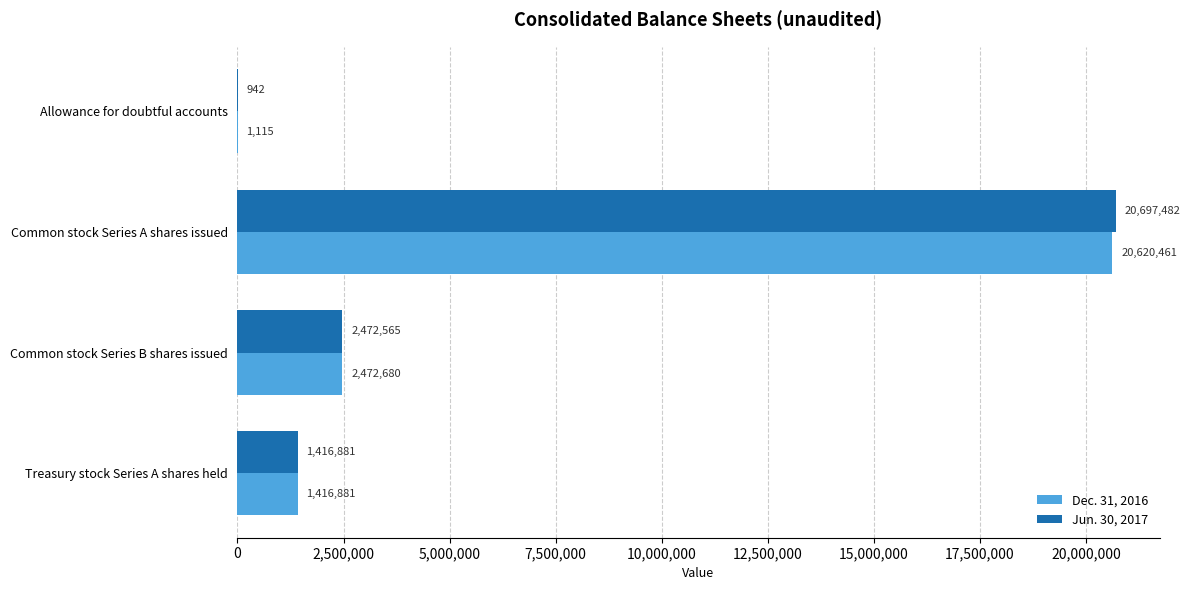

Is it true that Jun. 30, 2017 equals 1303514 at Common stock Series B shares issued?

False